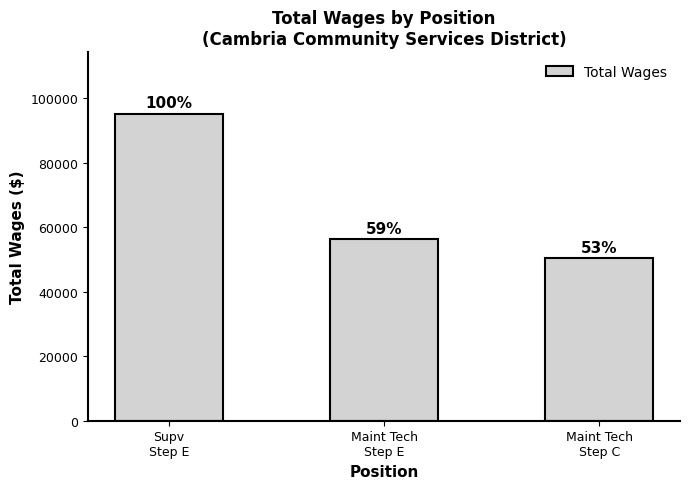

What is the sum of the values at Supv
Step E and Maint Tech
Step E?

151475